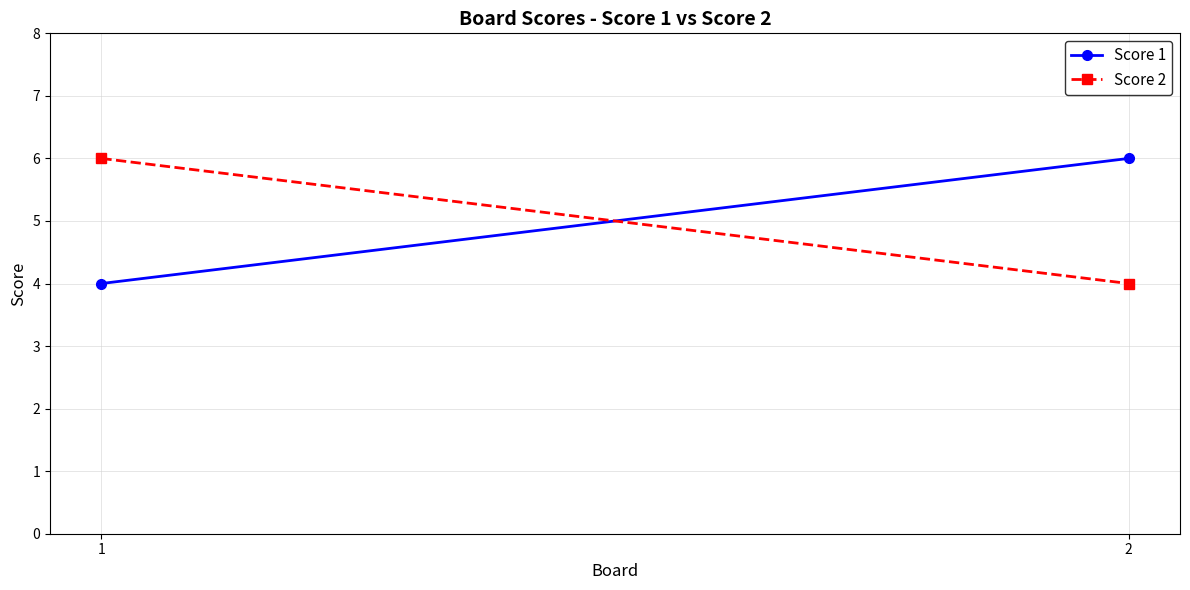

Is this an area chart (filled region under the line)?

No